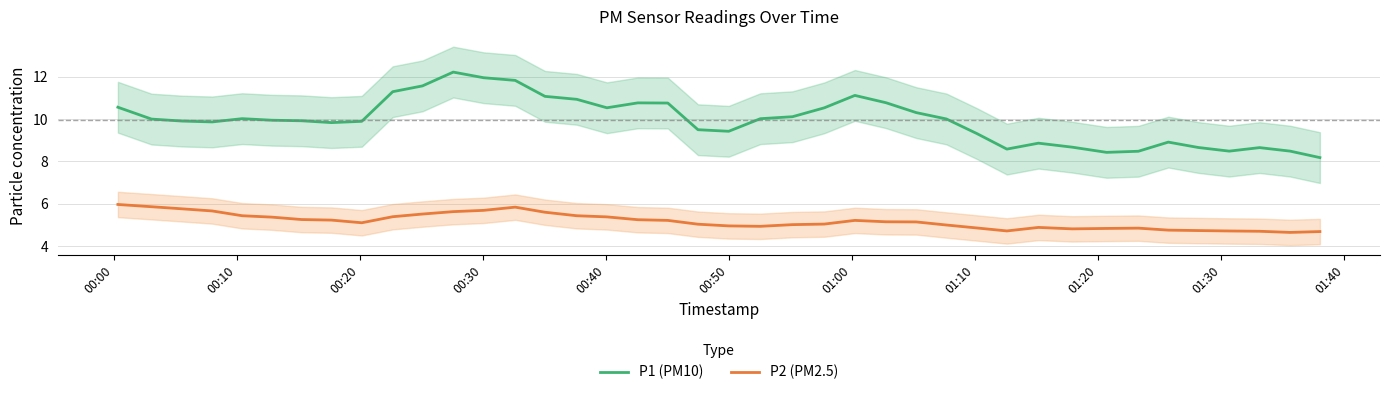

How many series are shown in this chart?

2